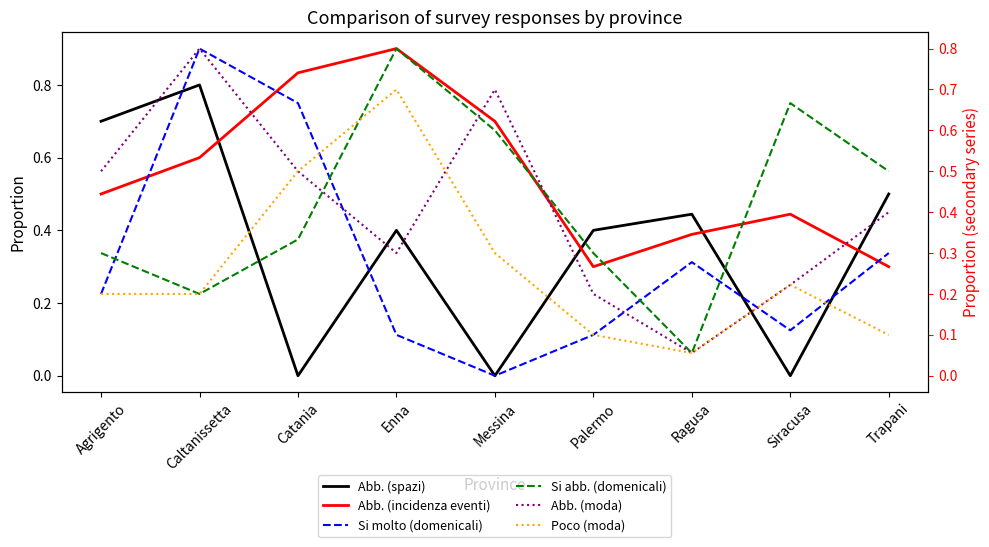

What are all the series names shown in the legend?

Abb. (spazi), Abb. (incidenza eventi), Si molto (domenicali), Si abb. (domenicali), Abb. (moda), Poco (moda)